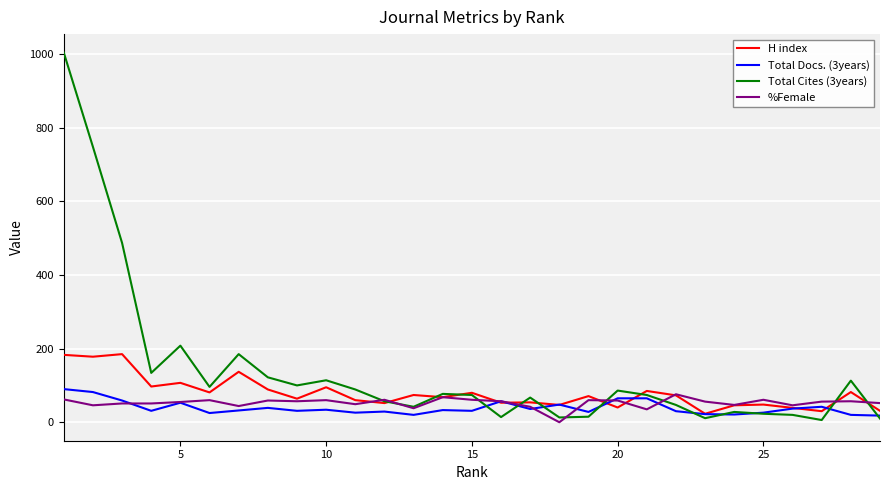

How many lines are shown in the chart?

4